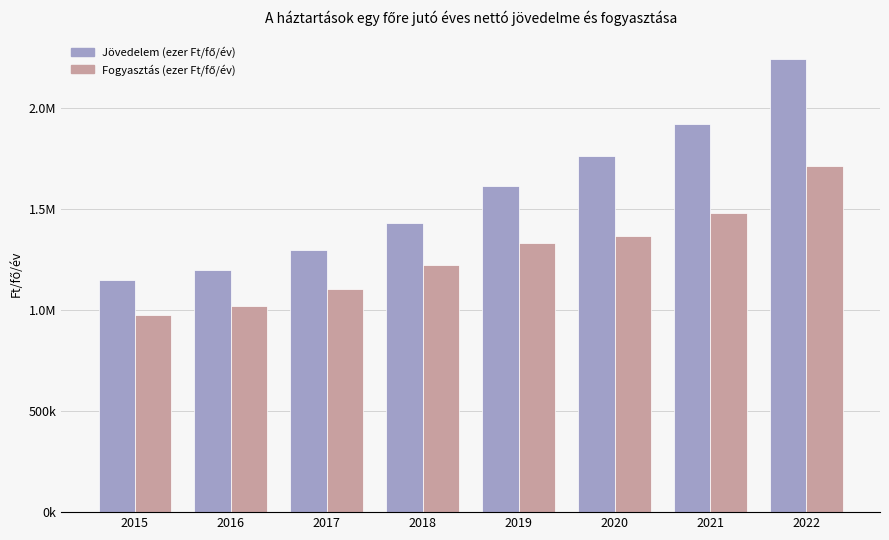

Does the chart contain any negative values?

No